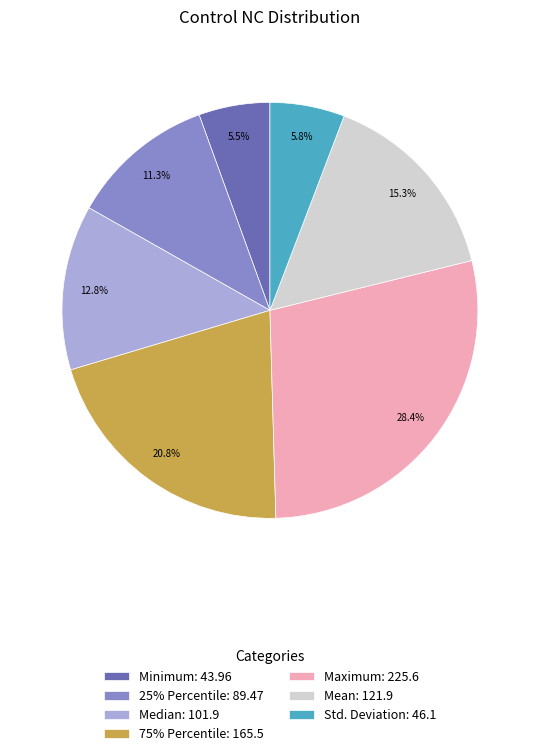

True or false: 25% Percentile accounts for 22% of the total.

False